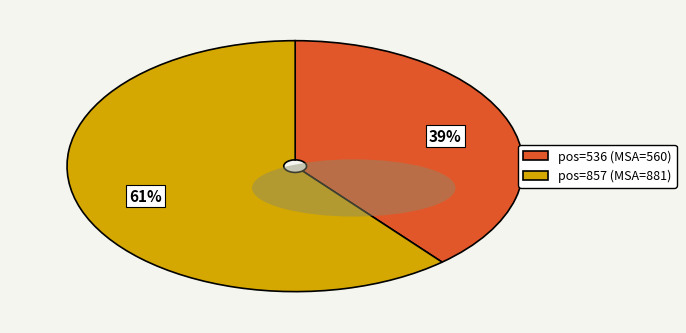

Rank the categories by value from lowest to highest.

pos=536 (MSA=560), pos=857 (MSA=881)